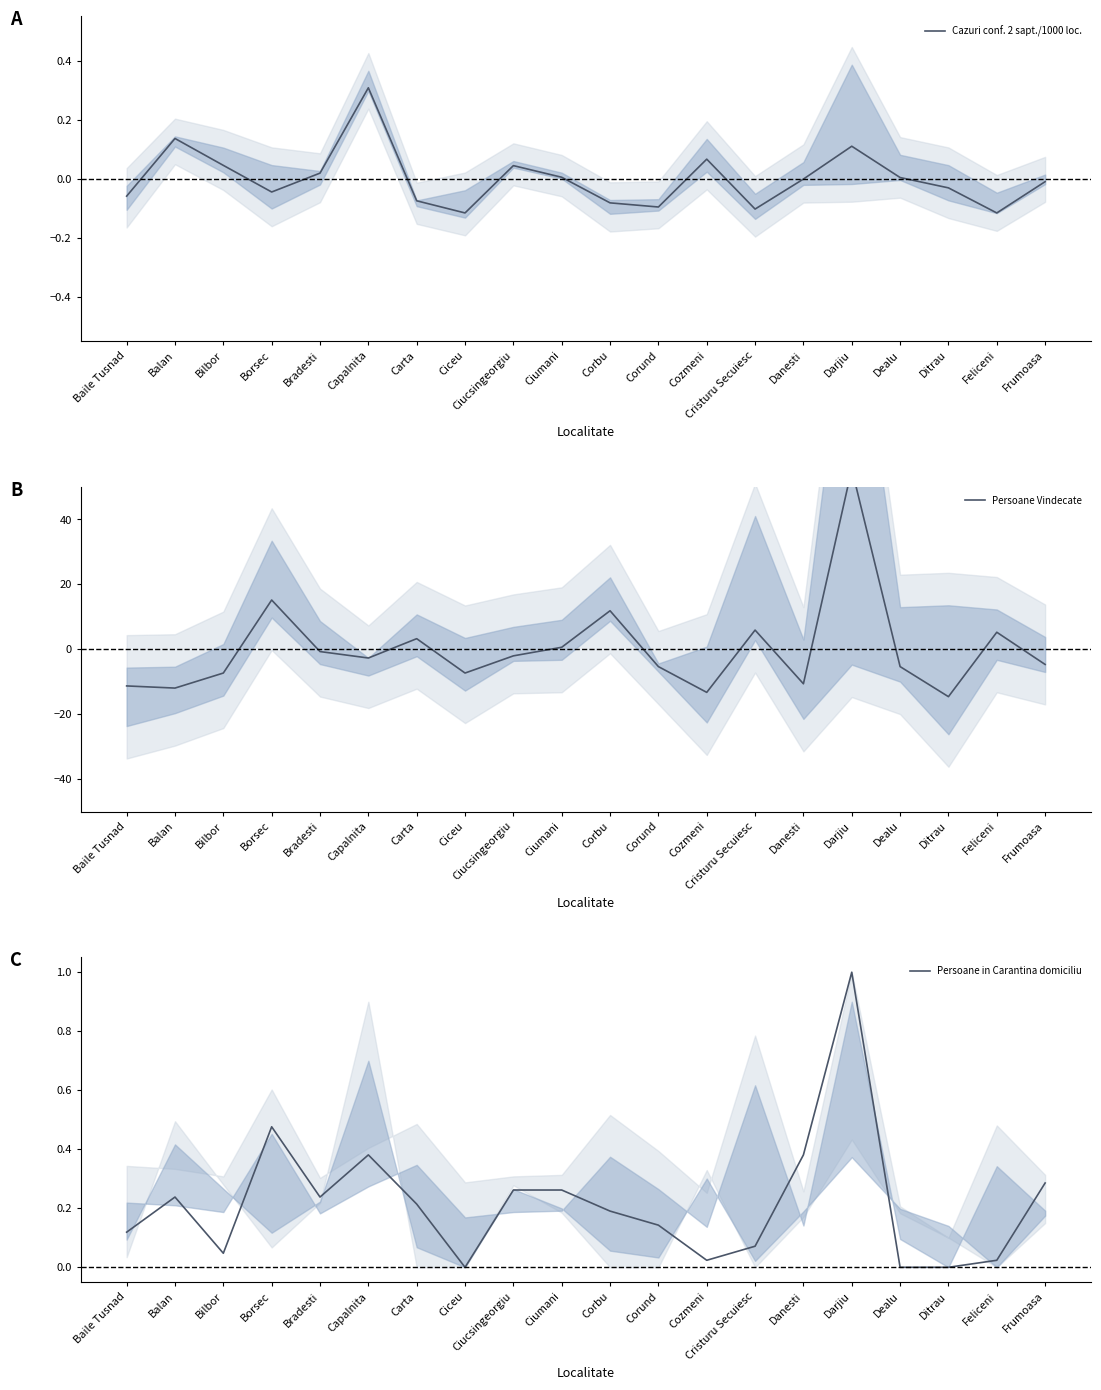

What is the label of the 13th point from the right?

Ciceu